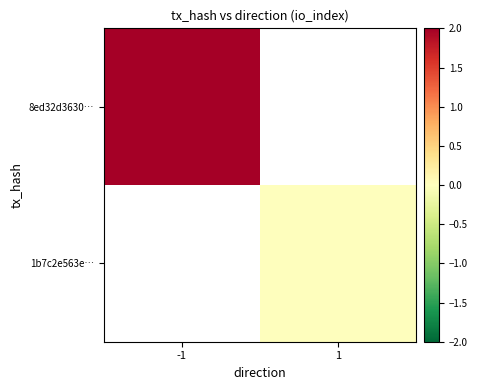

Count the number of data series in this chart.

2